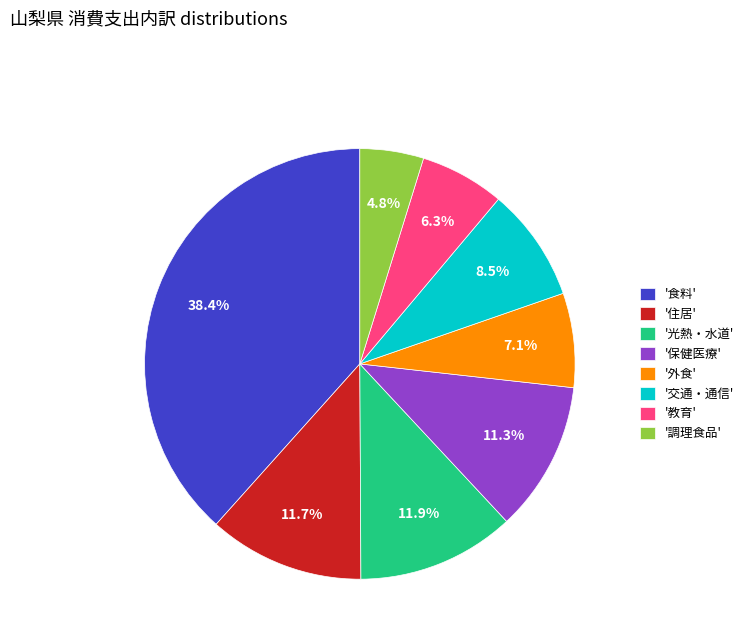

What is the total percentage of '調理食品' and '住居'?

16.5%